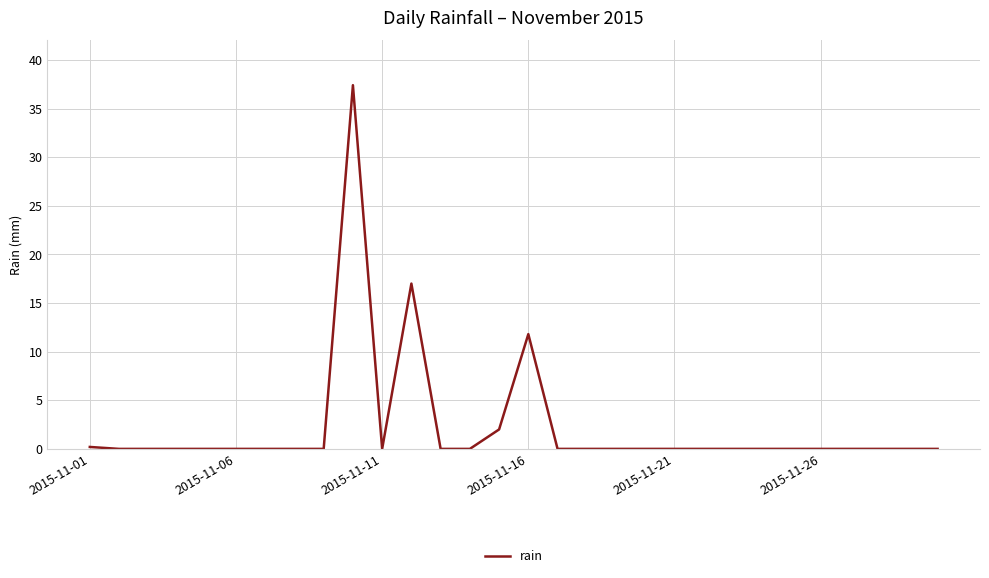

How many lines are shown in the chart?

1